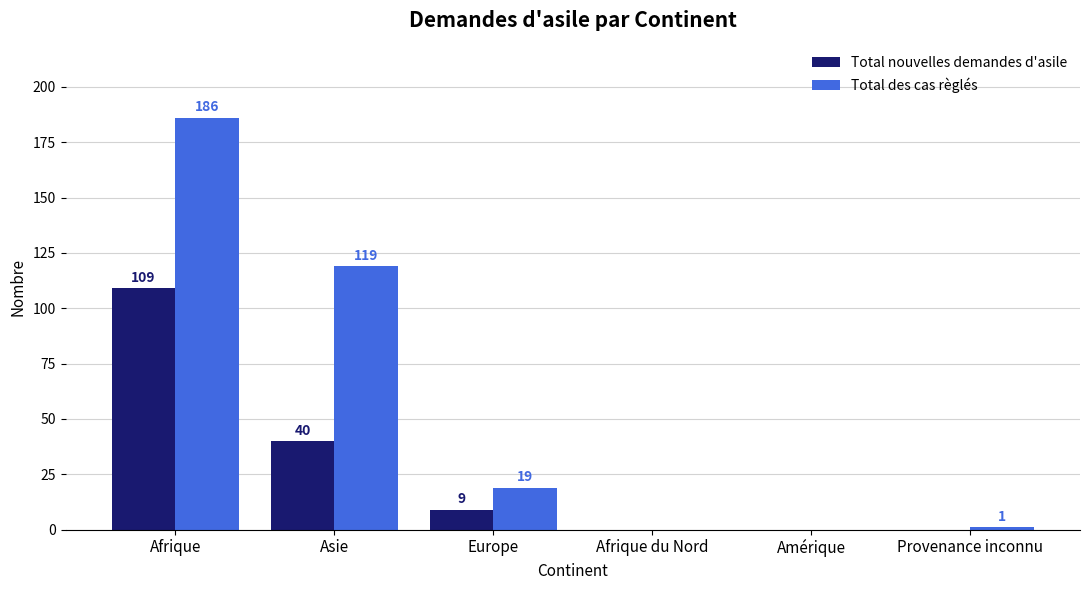

What is the sum of all Total nouvelles demandes d'asile values?

158